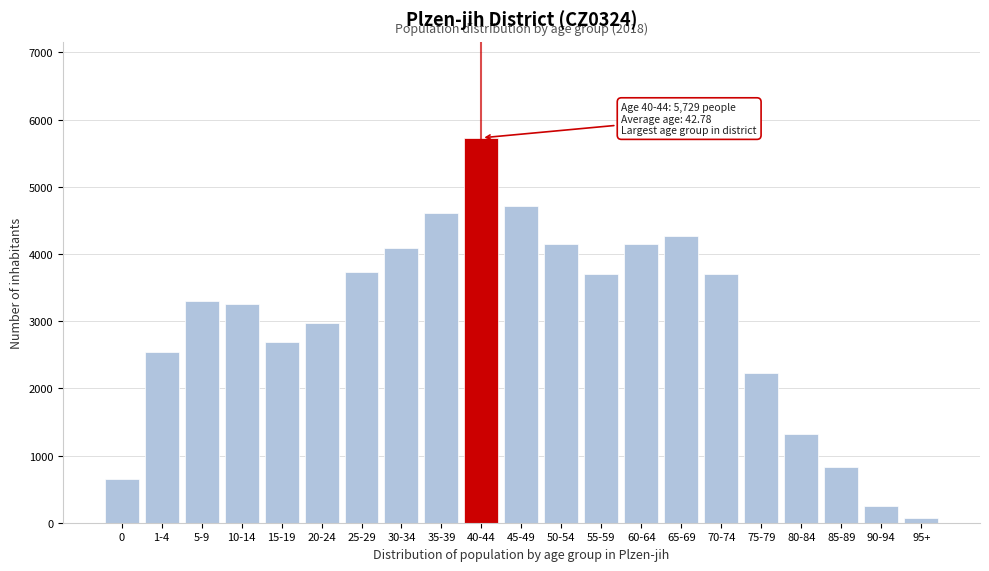

What is the maximum value shown in the chart?

5729